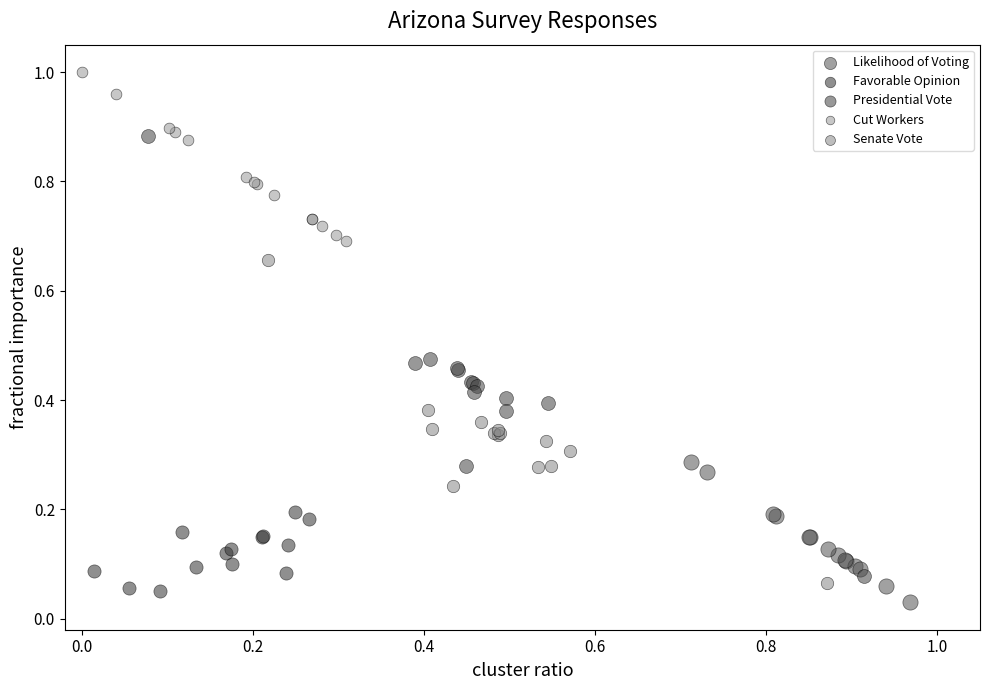

Which series reaches the maximum Y coordinate?

Cut Workers